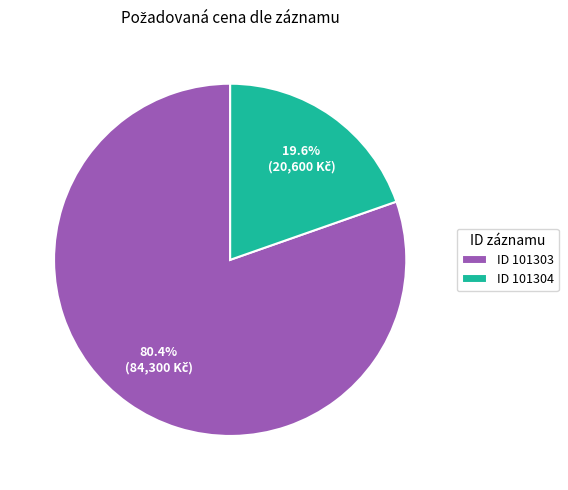

Rank the categories by value from highest to lowest.

ID 101303, ID 101304